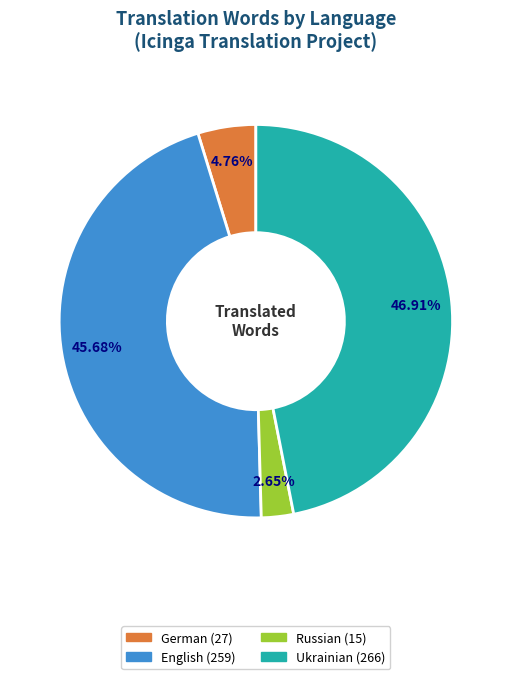

Is there a majority slice in this chart?

No